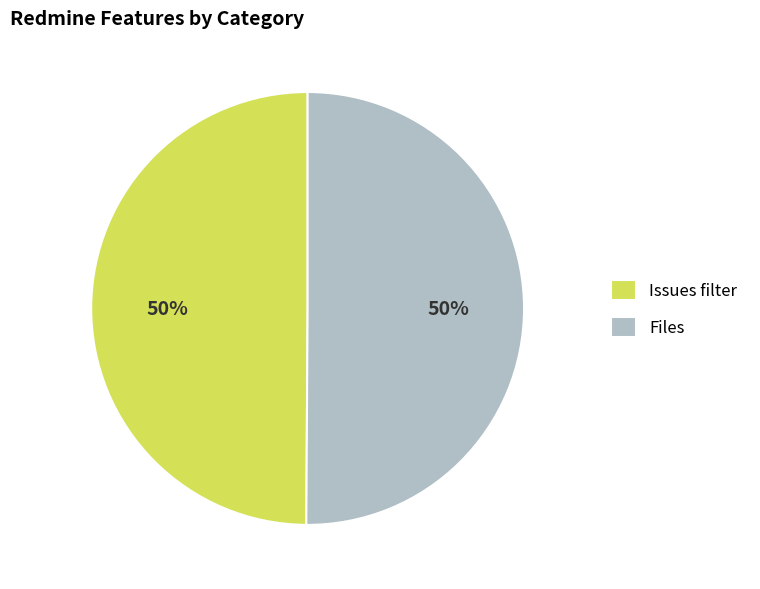

The Files slice represents 50% of the pie. True or false?

True